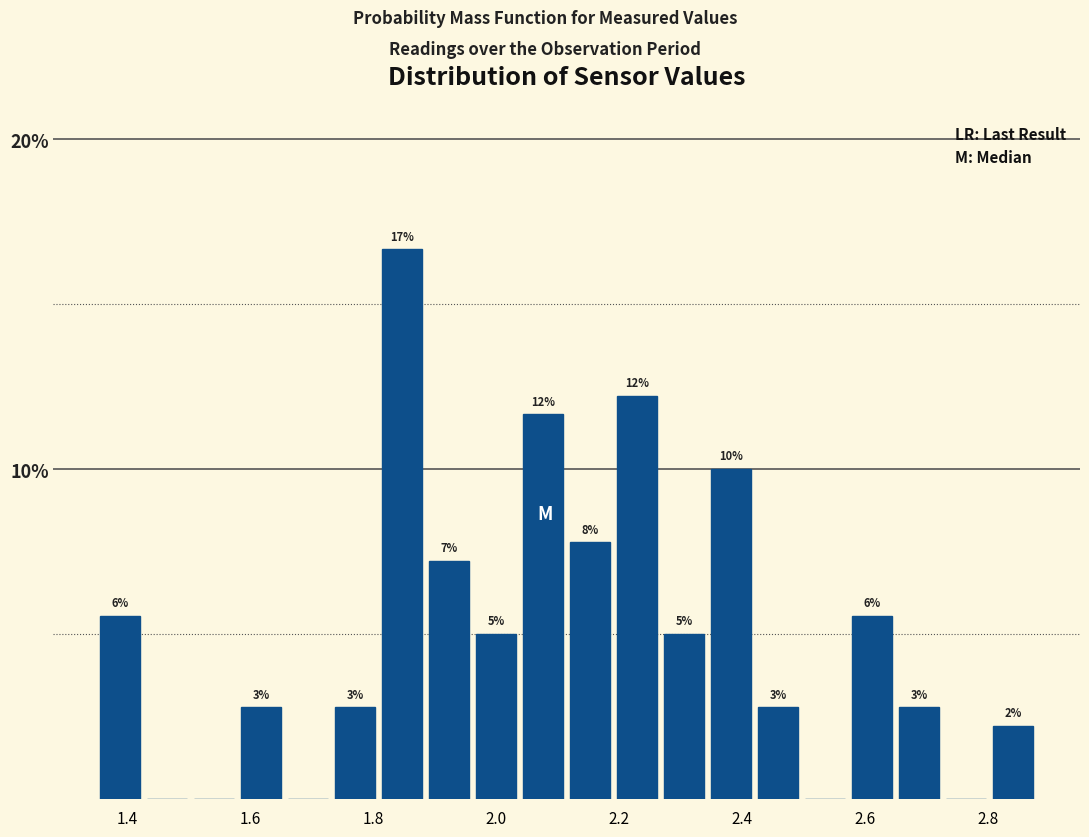

Read against the x-axis, roughly where is the centre of the tallest bar?

1.84